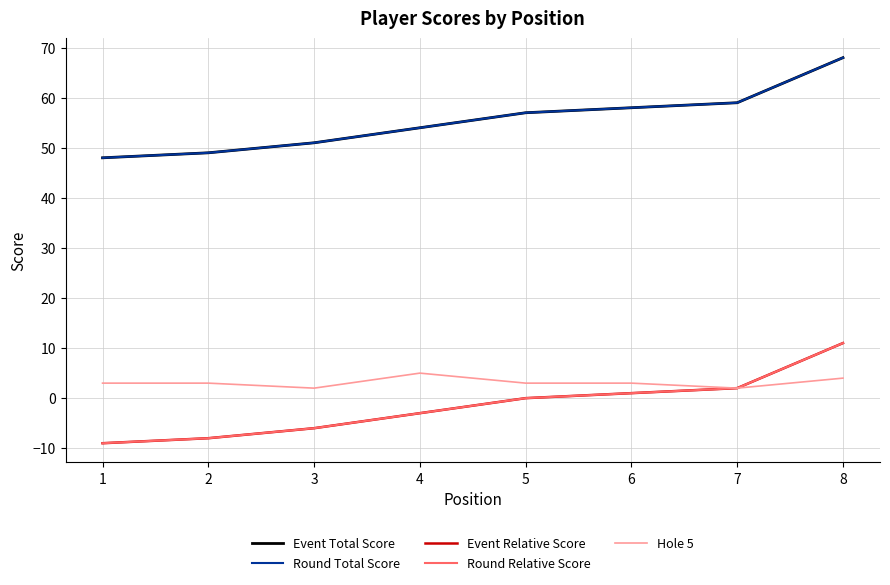

What is the value of the Hole 5 point at the 8th from the left?

4